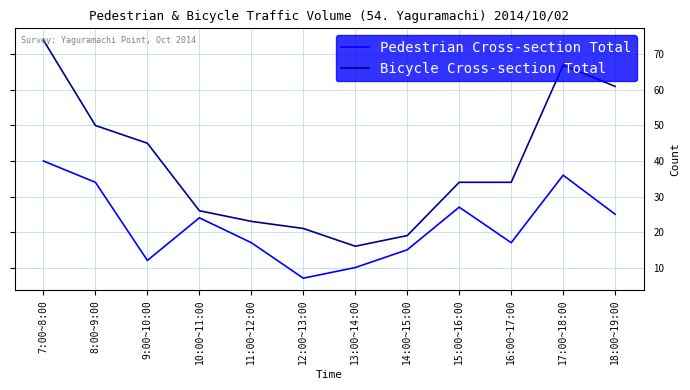

Reading right to left, what are all the values shown in this chart?

Pedestrian Cross-section Total: 25	36	17	27	15	10	7	17	24	12	34	40
Bicycle Cross-section Total: 61	67	34	34	19	16	21	23	26	45	50	74